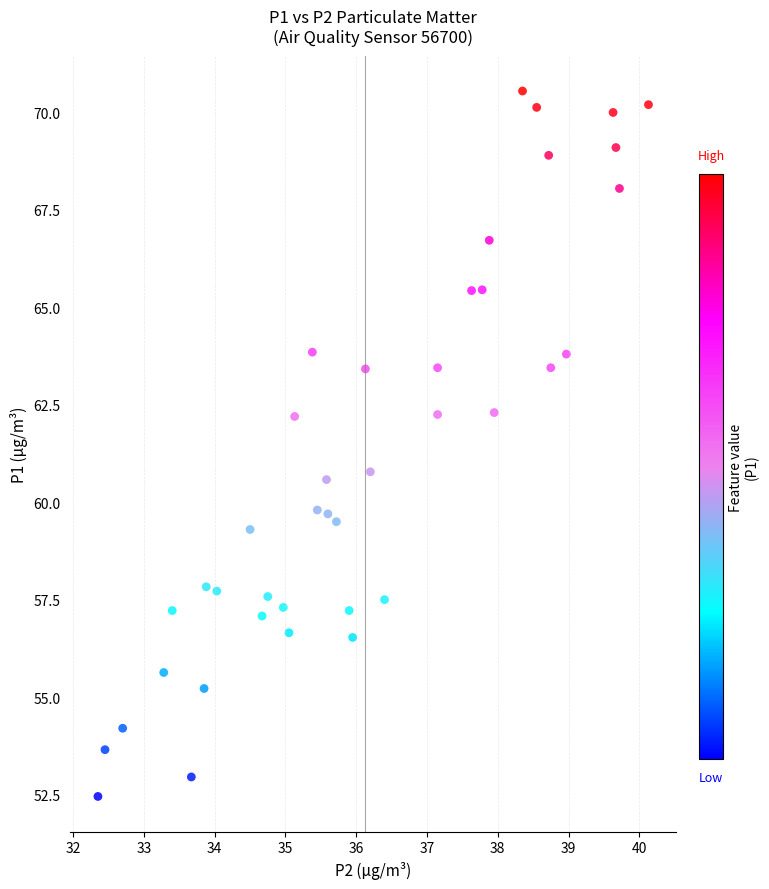

What is the range of Y values (max minus min)?

18.1